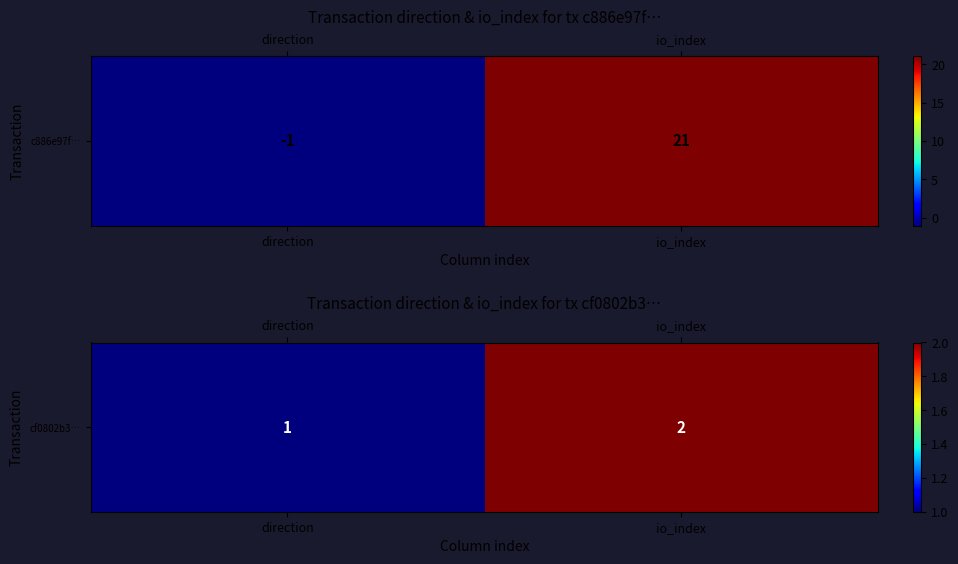

How many categories are shown in the chart?

2